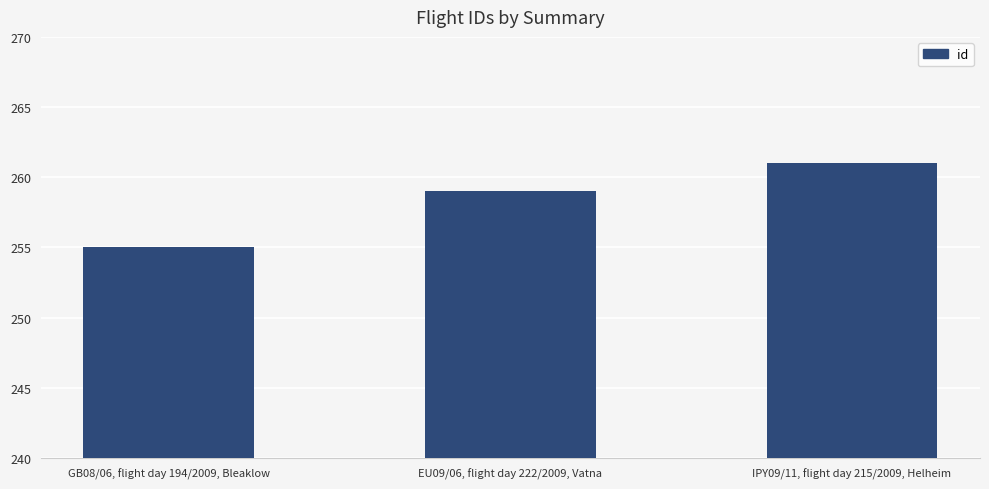

What is the sum of the values at GB08/06, flight day 194/2009, Bleaklow and IPY09/11, flight day 215/2009, Helheim?

516